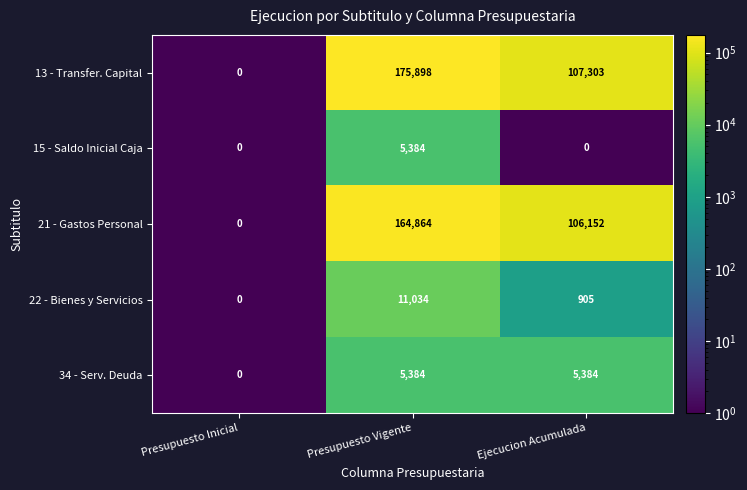

Which category has the highest value across all series?

Presupuesto Vigente